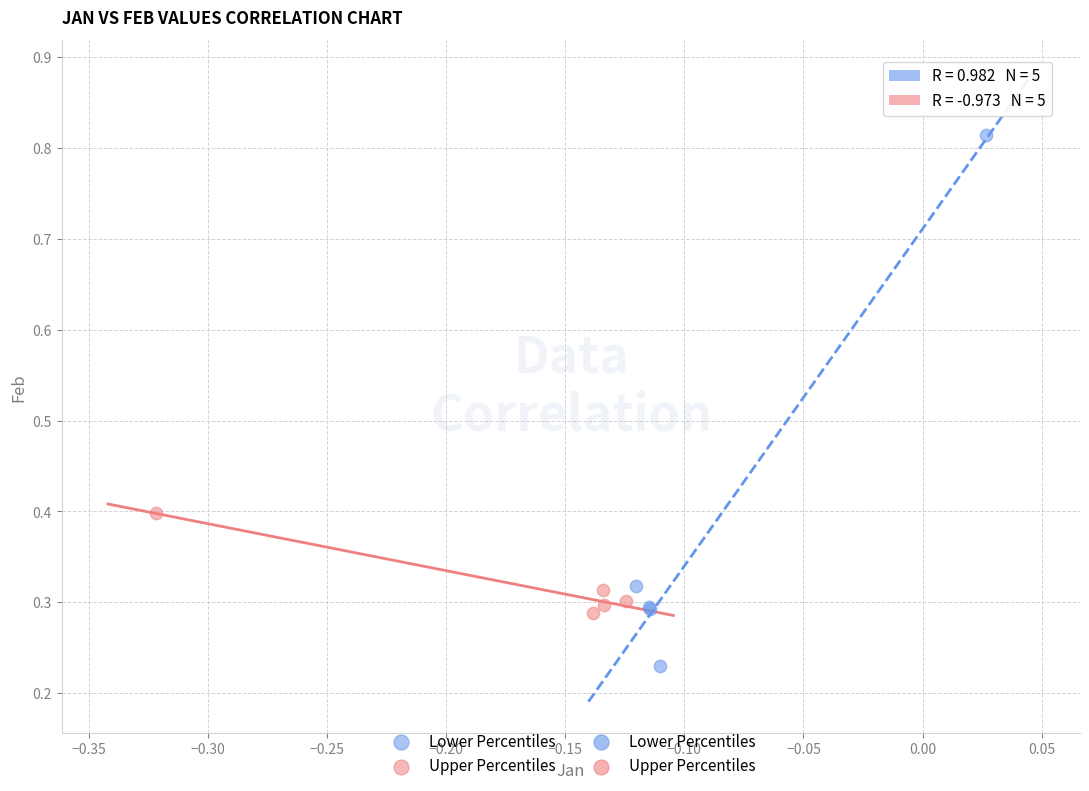

Which series has the largest Y range (max minus min)?

Lower Percentiles